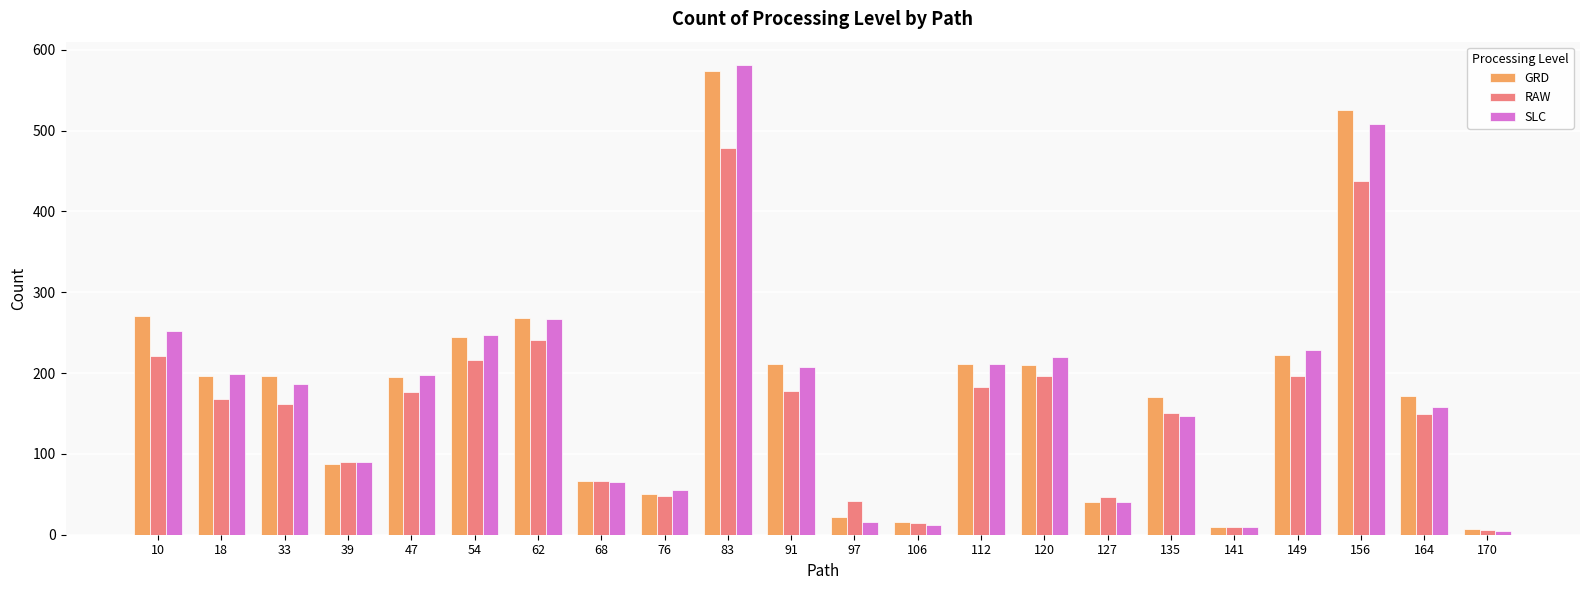

The SLC series shows 334 at 112. True or false?

False